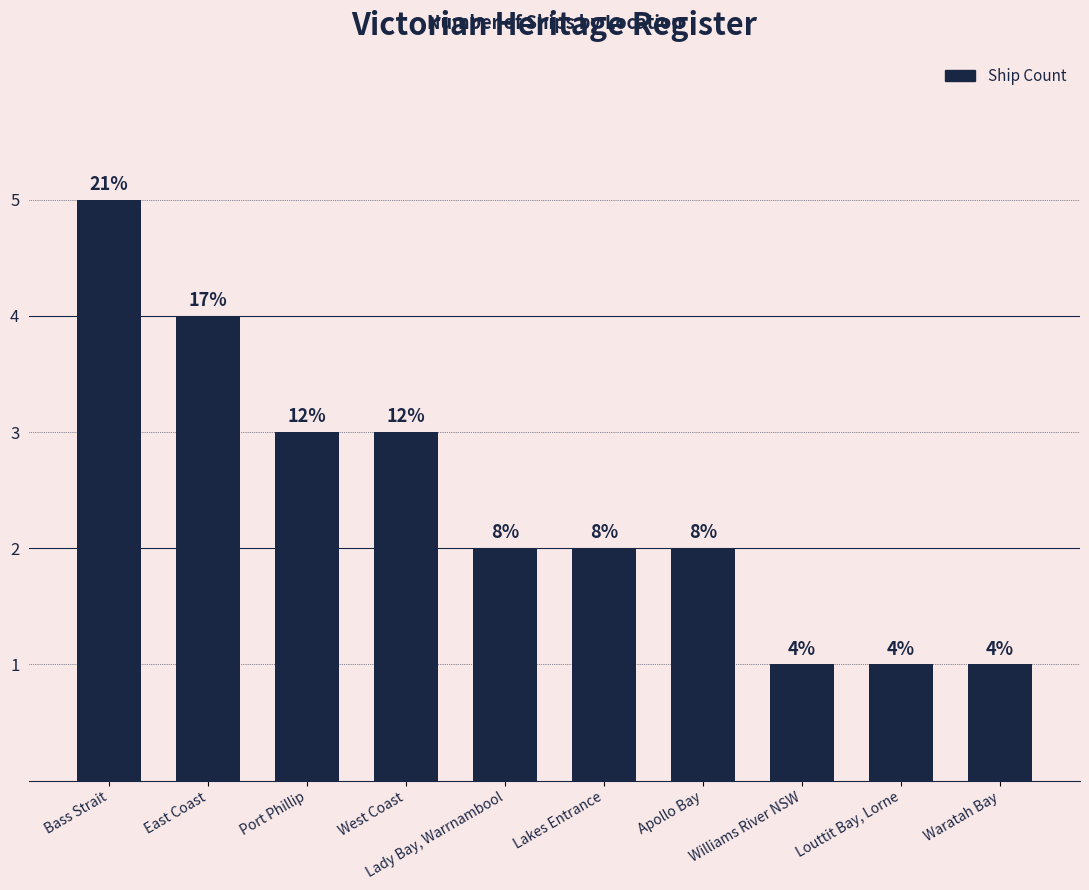

What is the average value?

2